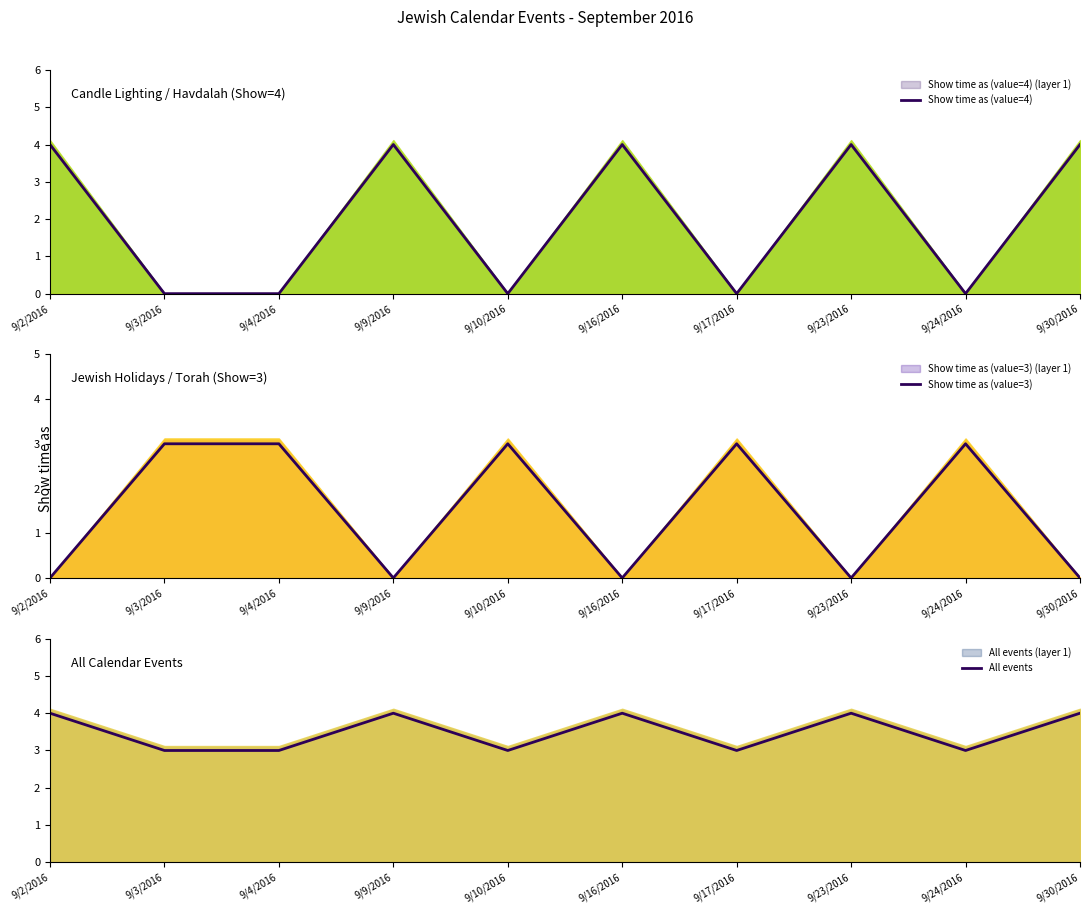

Reading left to right, list all the values displayed in this chart.

Show time as (value=4): 9/2/2016=4	9/3/2016=0	9/4/2016=0	9/9/2016=4	9/10/2016=0	9/16/2016=4	9/17/2016=0	9/23/2016=4	9/24/2016=0	9/30/2016=4
Show time as (value=3): 9/2/2016=0	9/3/2016=3	9/4/2016=3	9/9/2016=0	9/10/2016=3	9/16/2016=0	9/17/2016=3	9/23/2016=0	9/24/2016=3	9/30/2016=0
All events: 9/2/2016=4	9/3/2016=3	9/4/2016=3	9/9/2016=4	9/10/2016=3	9/16/2016=4	9/17/2016=3	9/23/2016=4	9/24/2016=3	9/30/2016=4